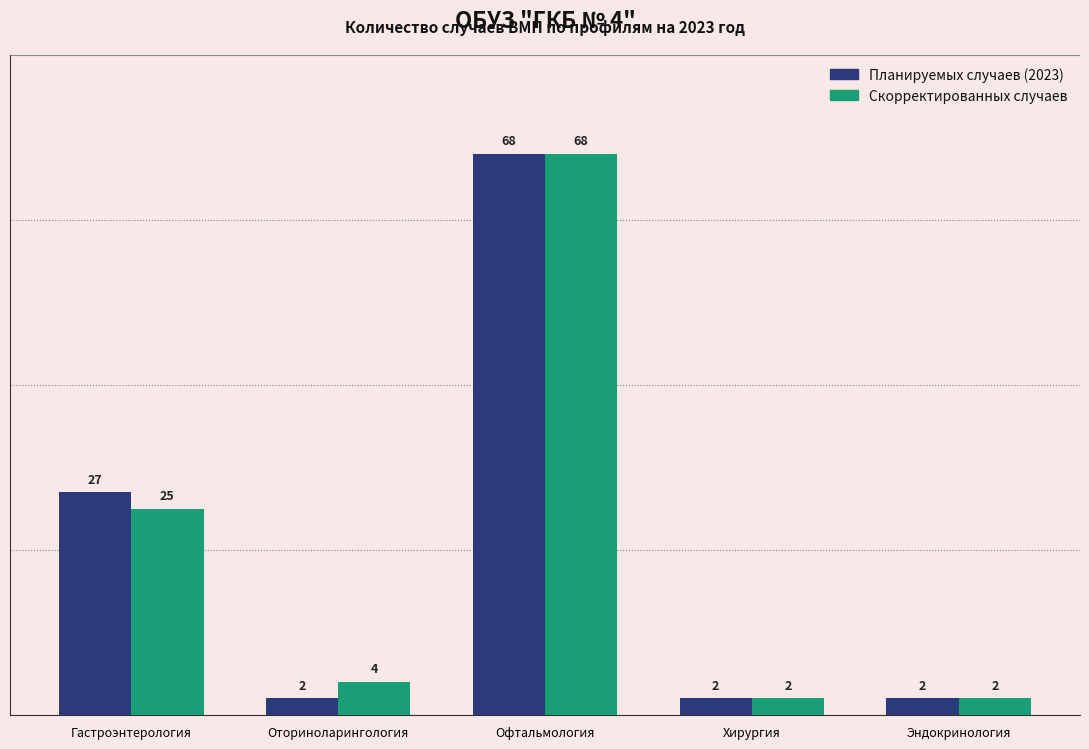

Rank the series at Гастроэнтерология from highest to lowest value.

Планируемых случаев (2023), Скорректированных случаев